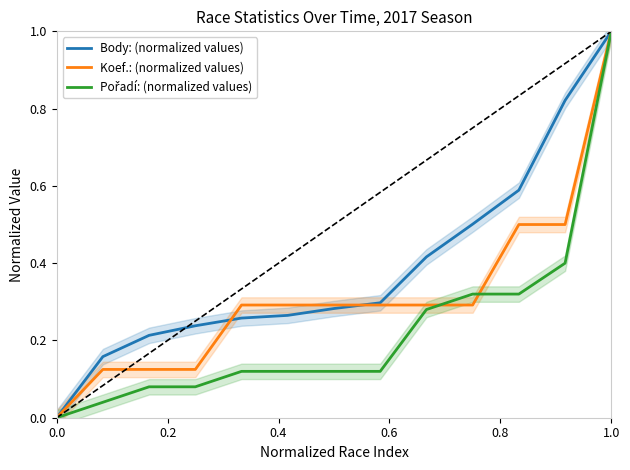

True or false: Pořadí: (normalized values) has more than 1 points higher than both neighbors.

False